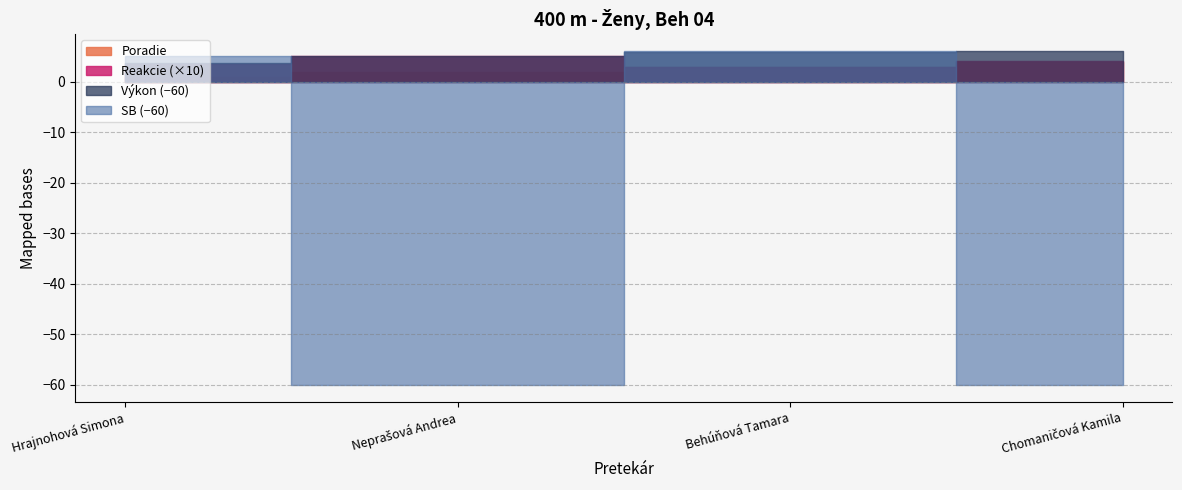

The Výkon series shows 65.0 at Neprašová Andrea. True or false?

True